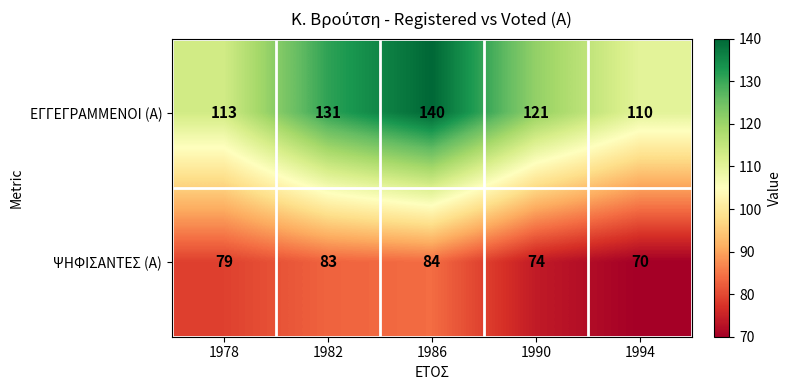

Which category has the highest value across all series?

1986